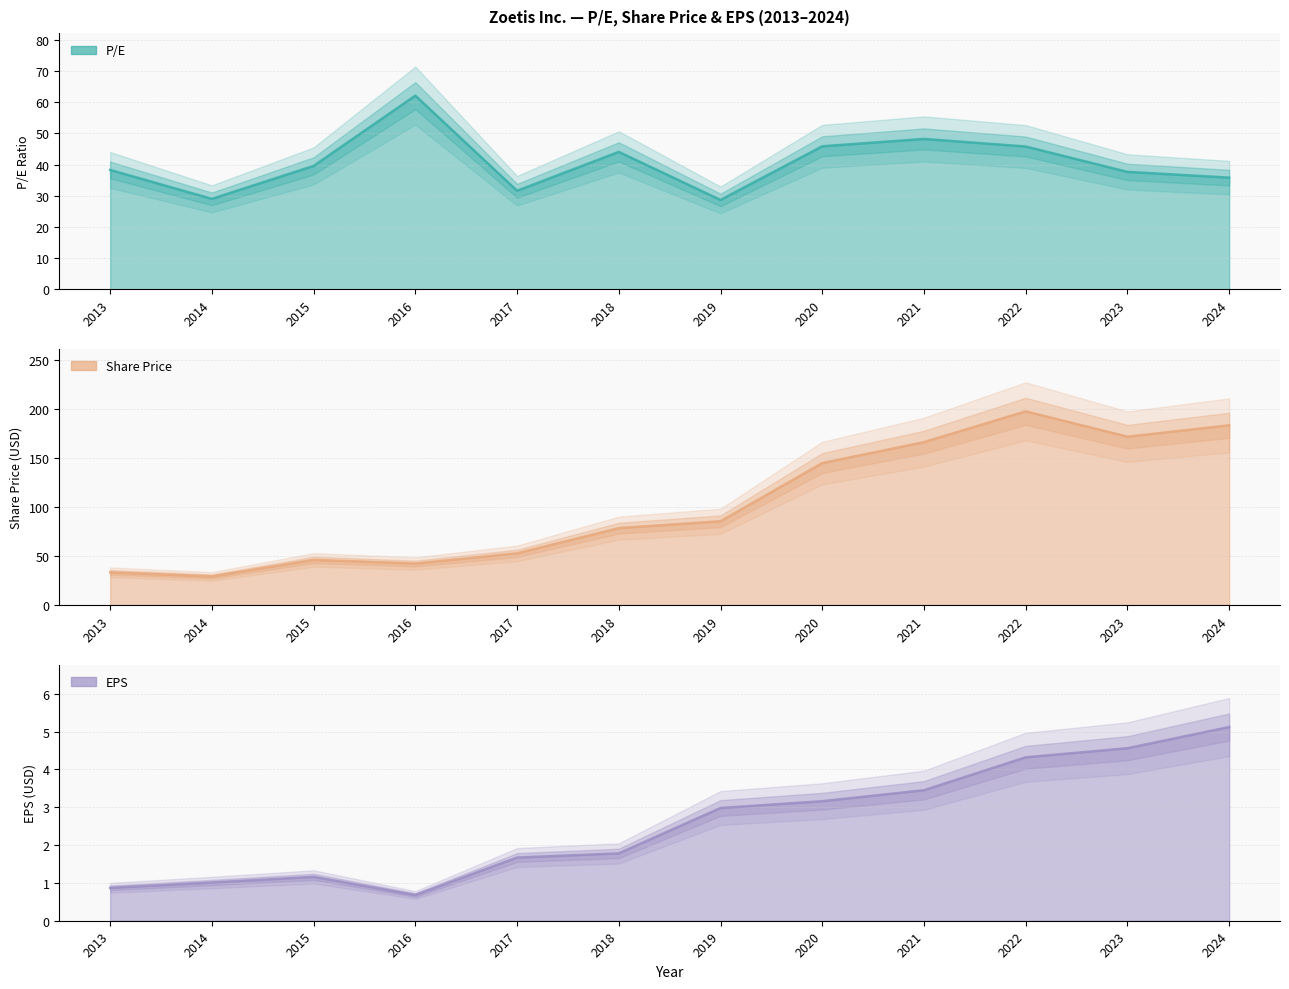

What are all the series names shown in the legend?

P/E, Share Price, EPS